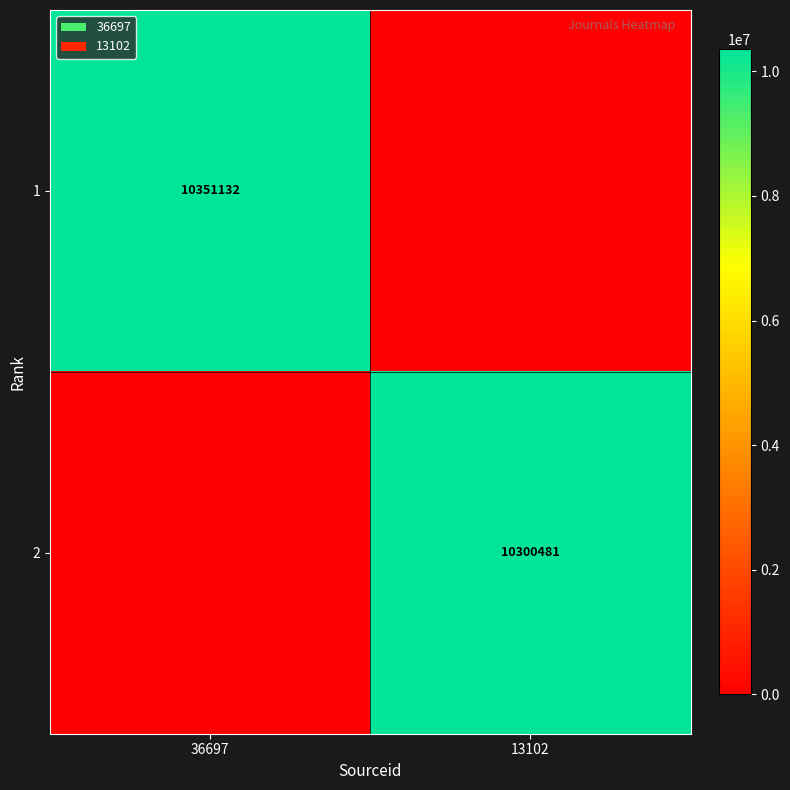

Which has a higher value, 13102 or 36697?

36697